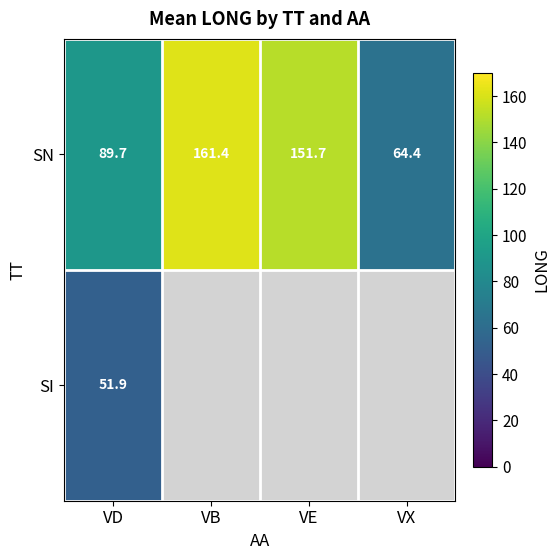

How many data points in SN are above 151?

2